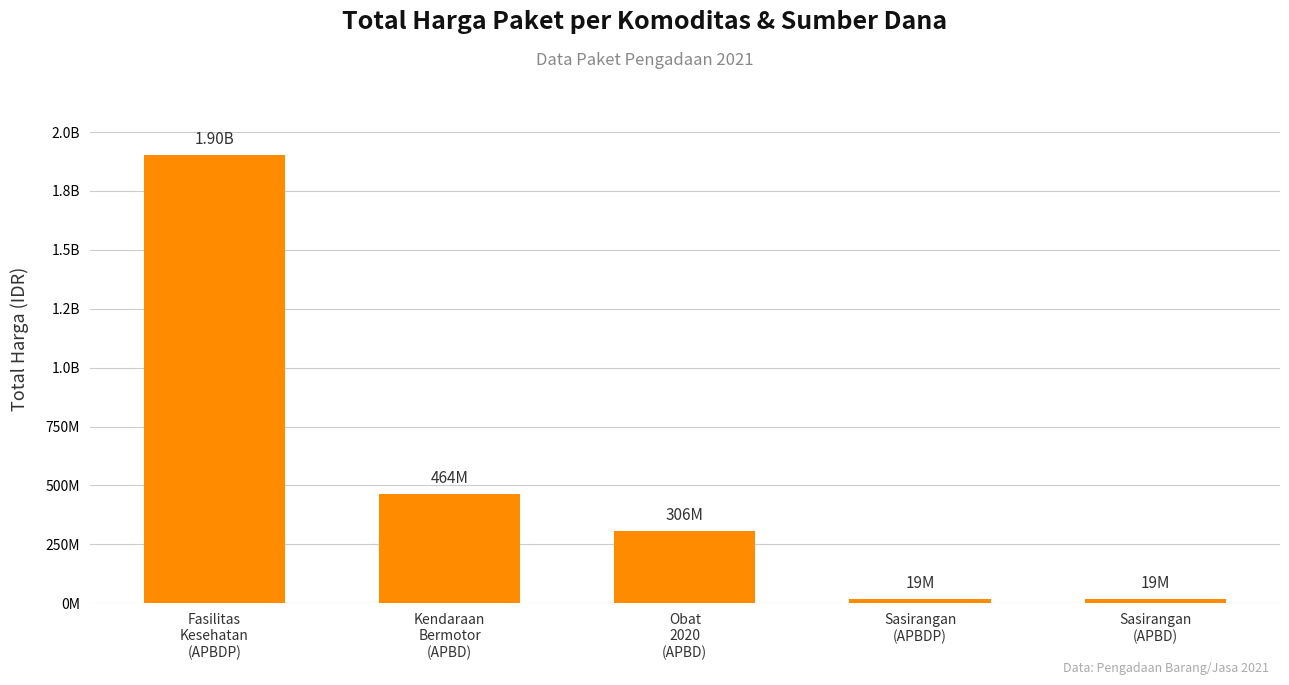

How many series are shown in this chart?

1